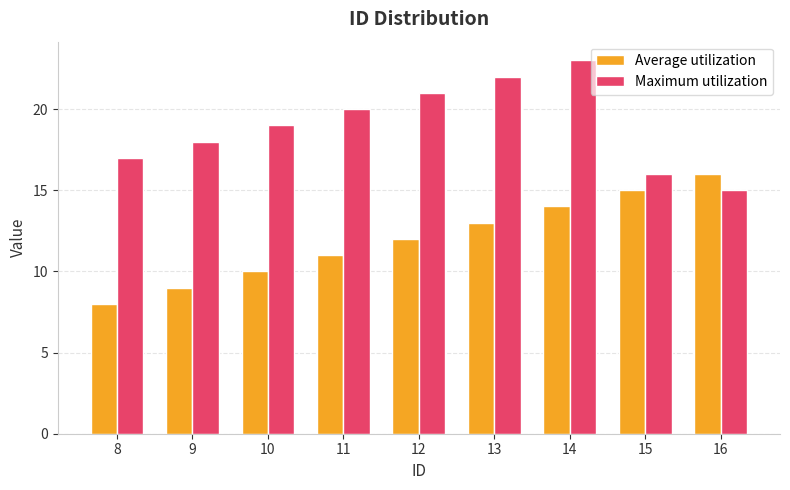

The value of Maximum utilization at 10 is 19. True or false?

True